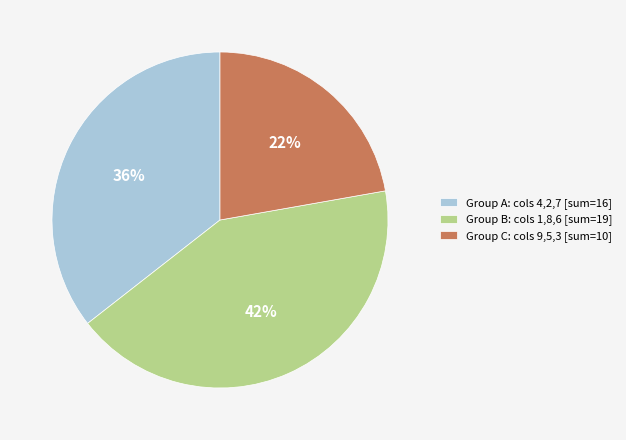

Does any single category account for the majority?

No